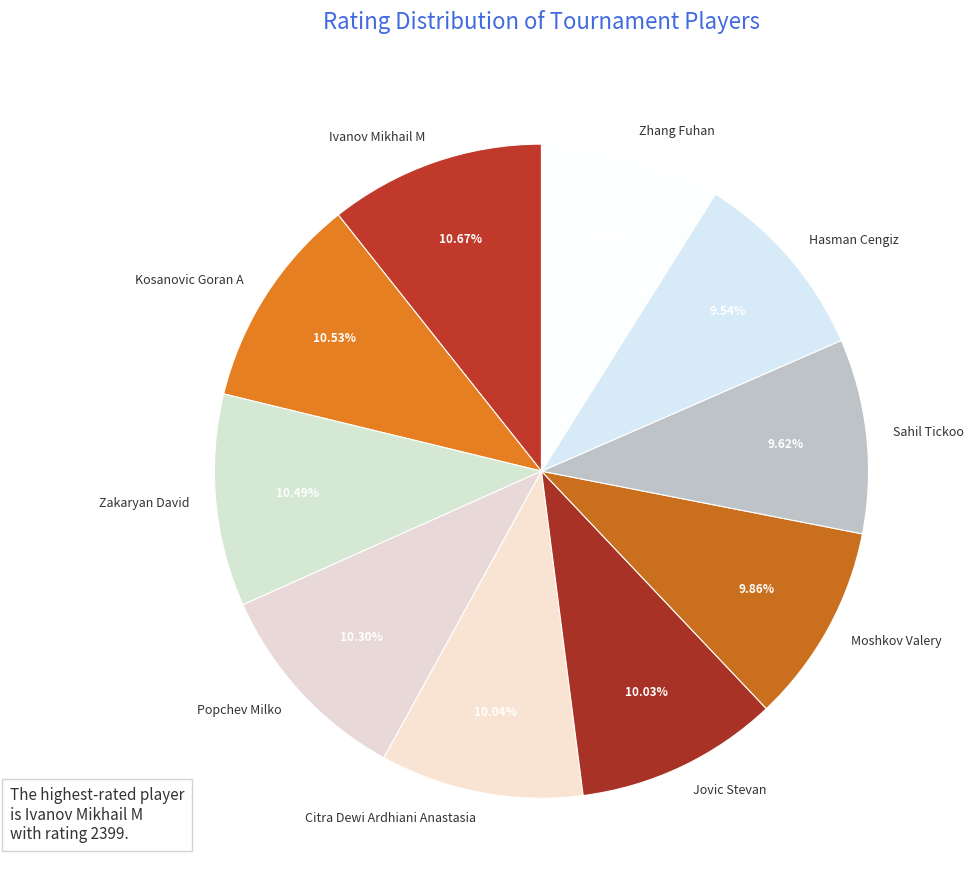

What is the smallest slice in the pie chart?

Zhang Fuhan